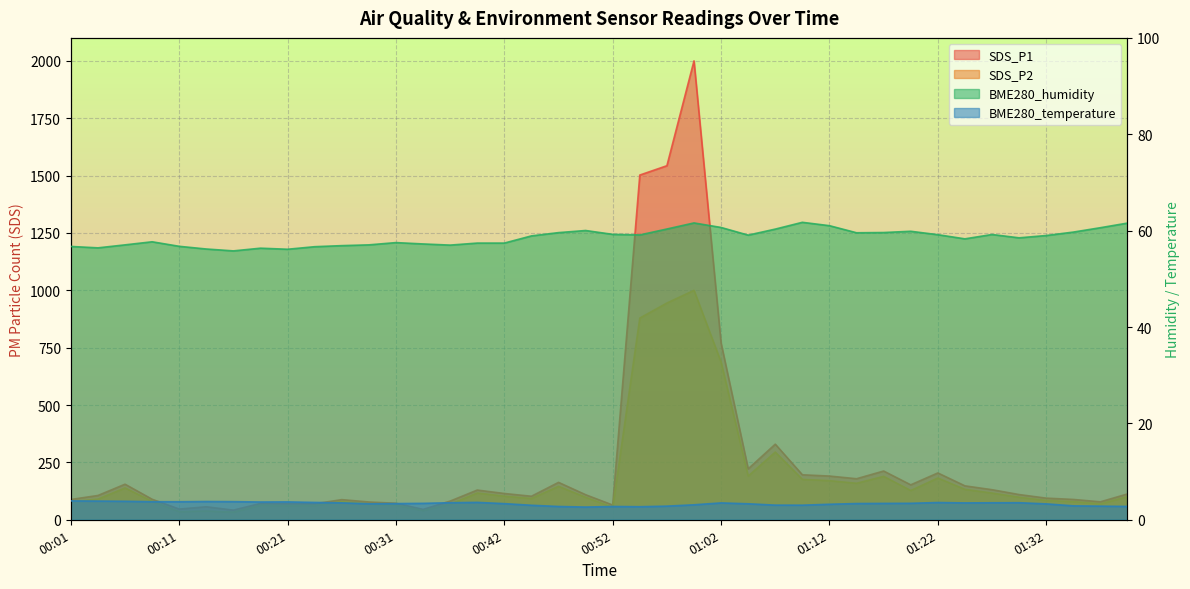

How many values in the SDS_P1 series are below 109?

19